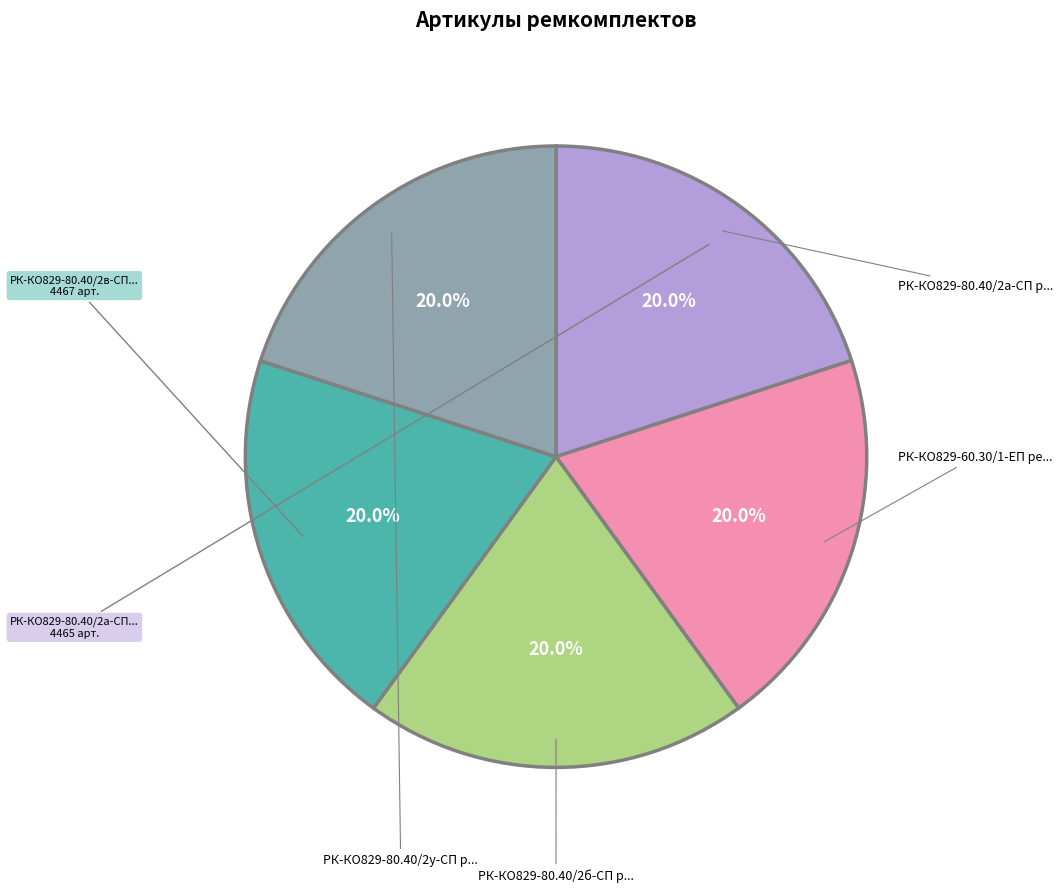

Does any single category account for the majority?

No